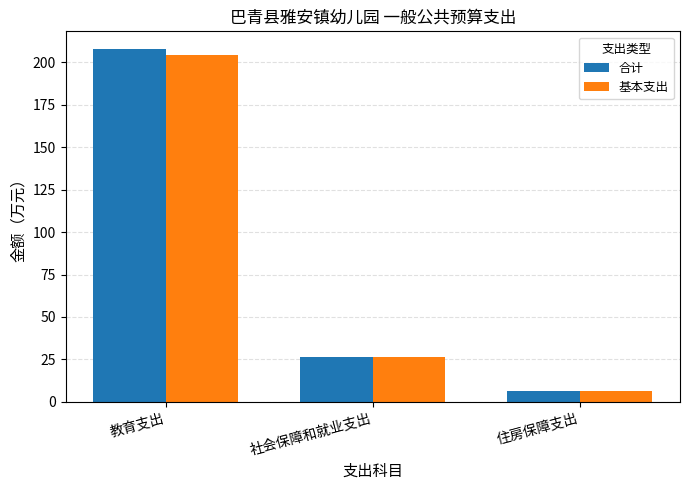

True or false: 合计 has a value of 26.2 at 社会保障和就业支出.

True